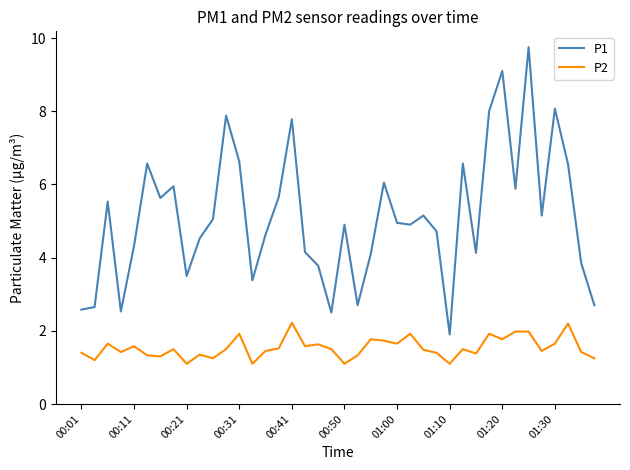

Which series has the largest total across all categories?

P1